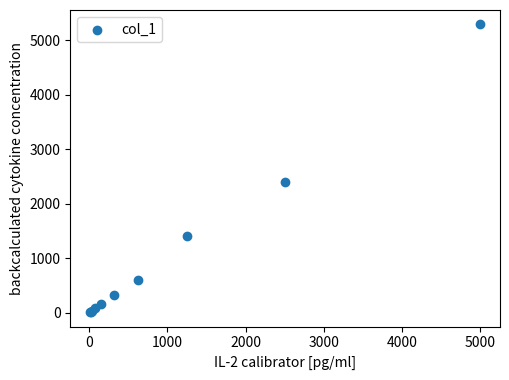

What Y value in the scatter plot is closest to 2648?

2397.6